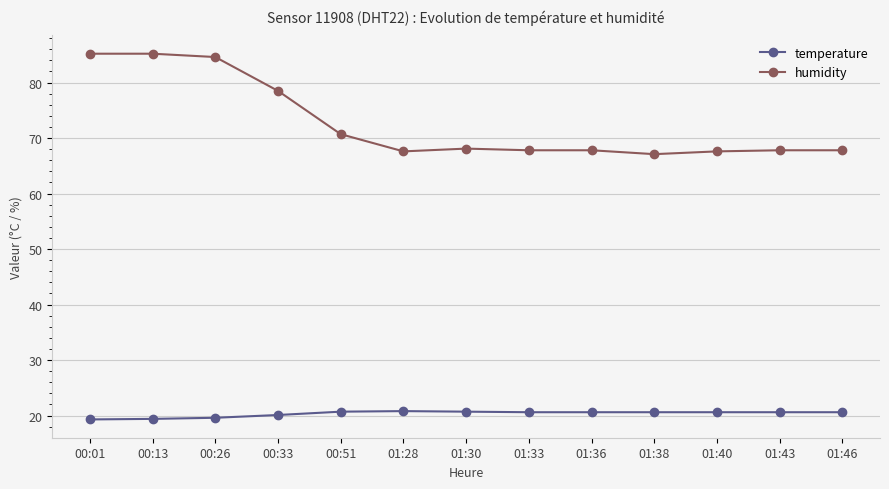

What is the lowest value of the humidity series?

67.1